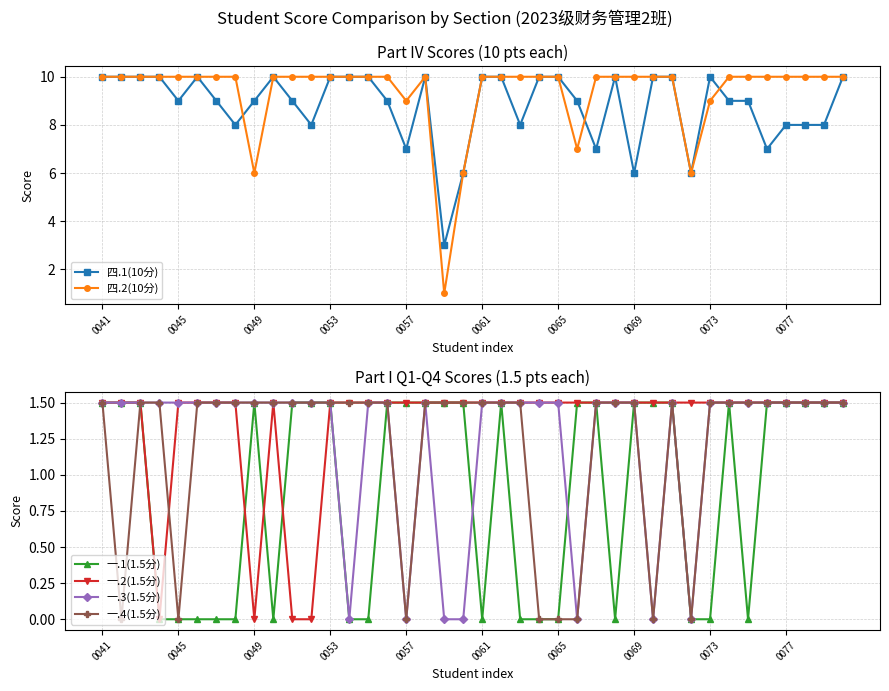

What is the total value across all series at 22?

22.5